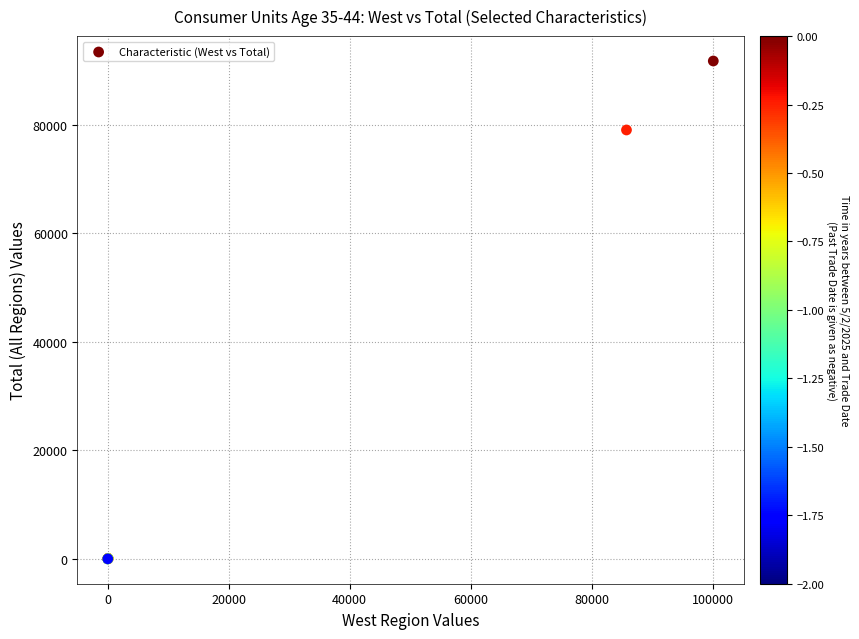

What Y value in the scatter plot is closest to 45892?

79068.0